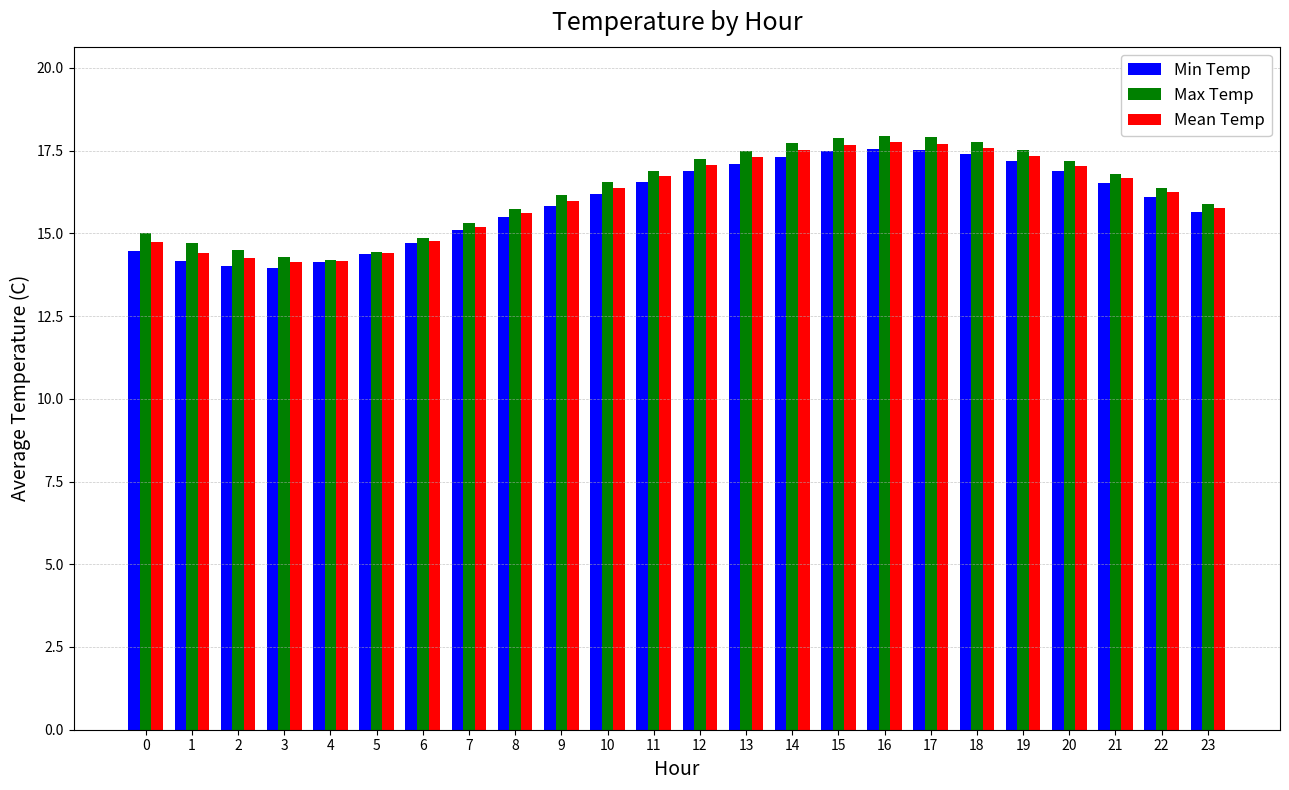

Which series has the widest spread of values?

Max Temp